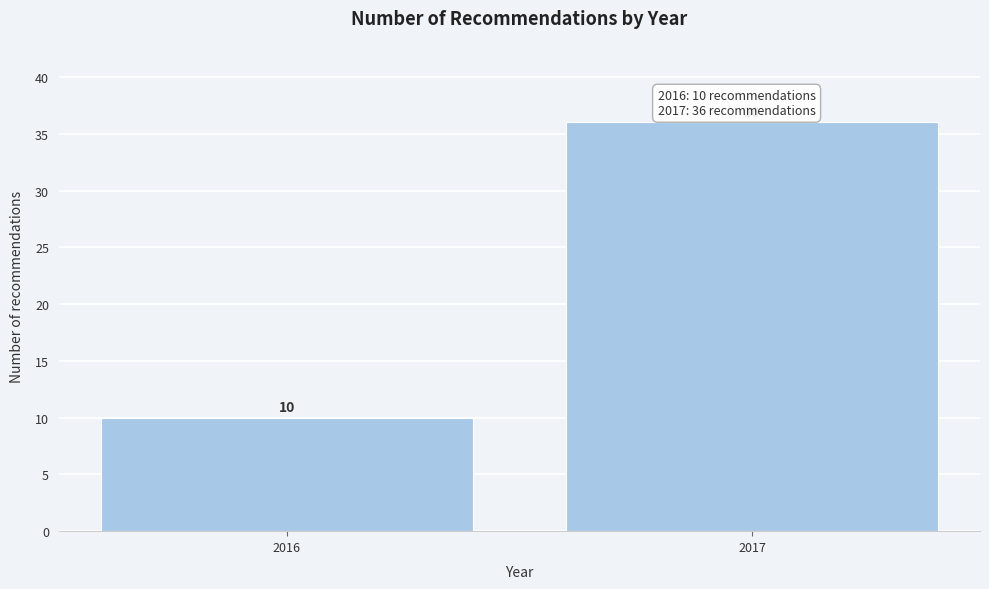

Reading right to left, what are all the values shown in this chart?

36	10